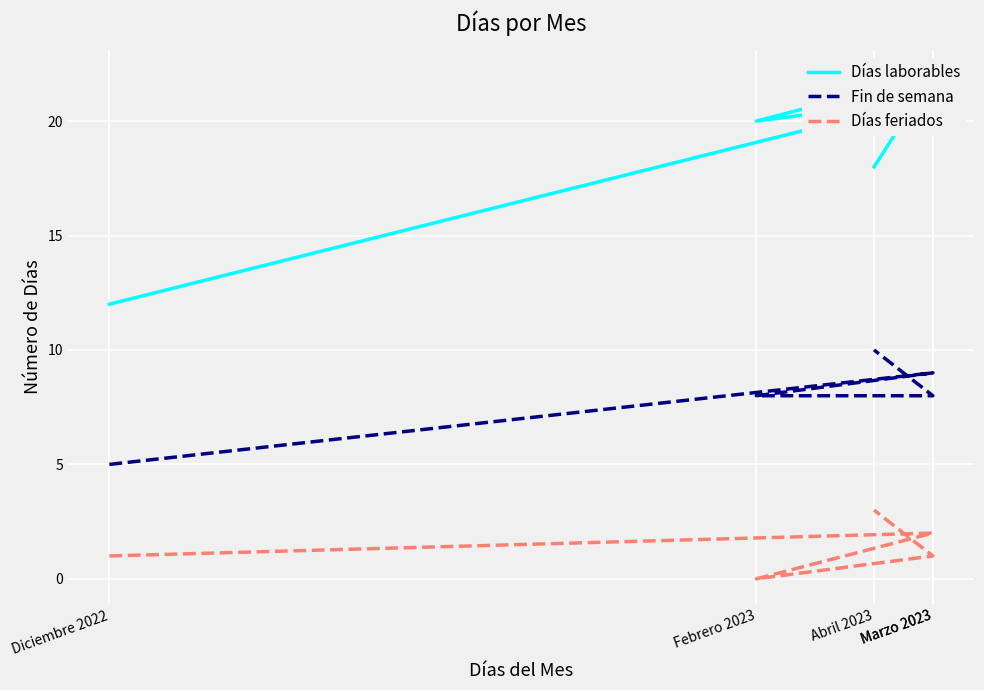

What is the approximate value of Días feriados at Marzo 2023?

1